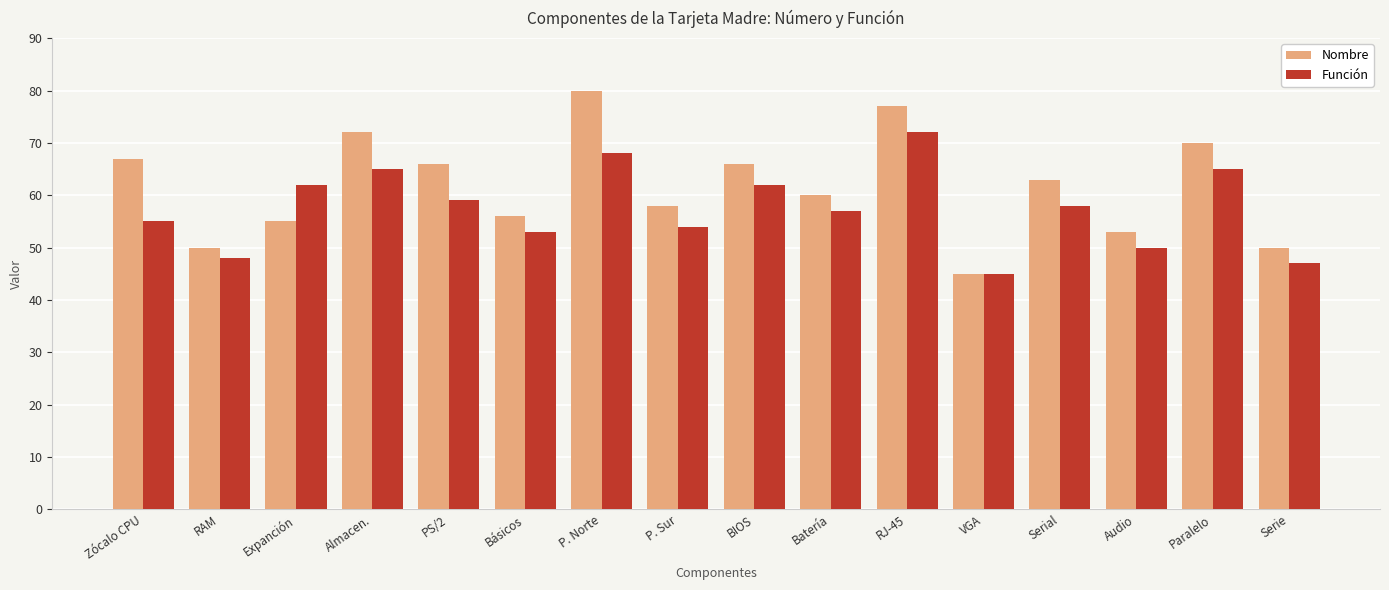

At which label is Nombre closest to 62?

Serial